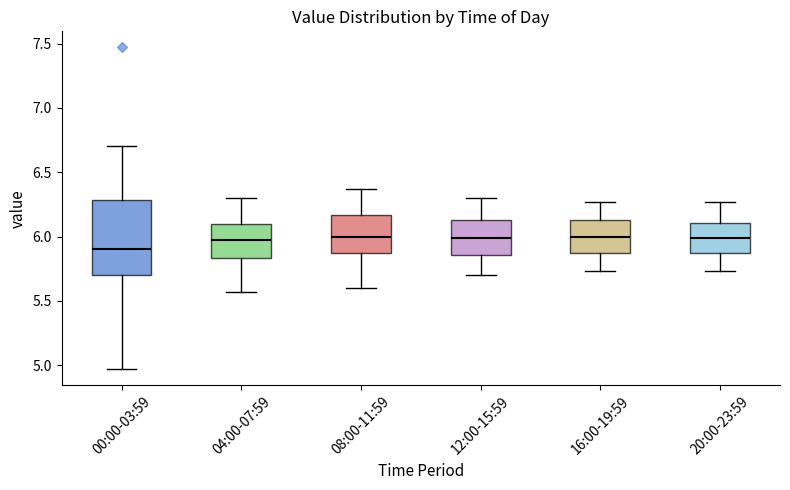

Reading left to right, read every box against the y-axis: the position of its median line, the range the box covers, and the ends of its whiskers. The values are not printed on the chart, so give them approximately, as read against the axis.

00:00-03:59: median 5.90, box 5.70 to 6.30, whiskers 4.95 to 6.70
04:00-07:59: median 5.95, box 5.85 to 6.10, whiskers 5.55 to 6.30
08:00-11:59: median 6.00, box 5.85 to 6.15, whiskers 5.60 to 6.35
12:00-15:59: median 6.00, box 5.85 to 6.15, whiskers 5.70 to 6.30
16:00-19:59: median 6.00, box 5.85 to 6.15, whiskers 5.75 to 6.25
20:00-23:59: median 6.00, box 5.85 to 6.10, whiskers 5.75 to 6.25